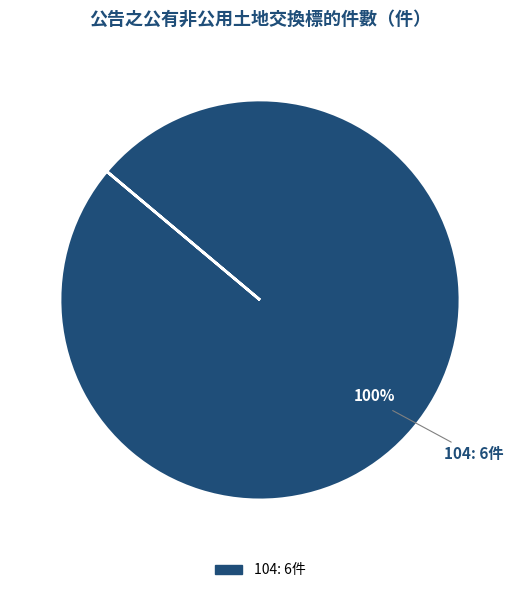

Does any single category account for the majority?

Yes